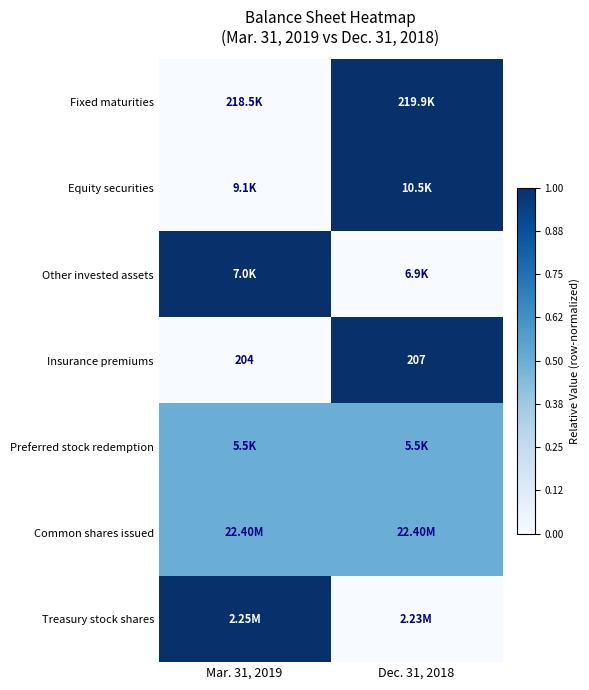

What is the sum of the Insurance premiums values at Dec. 31, 2018 and Mar. 31, 2019?

411.0